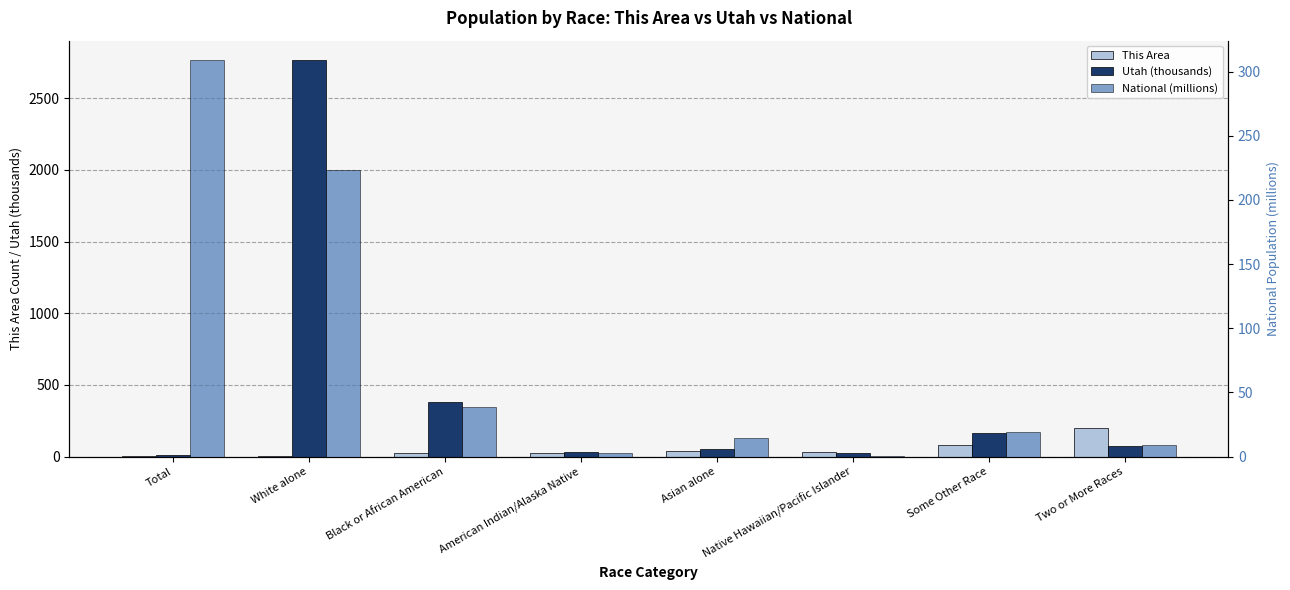

What position from the right is Asian alone?

4